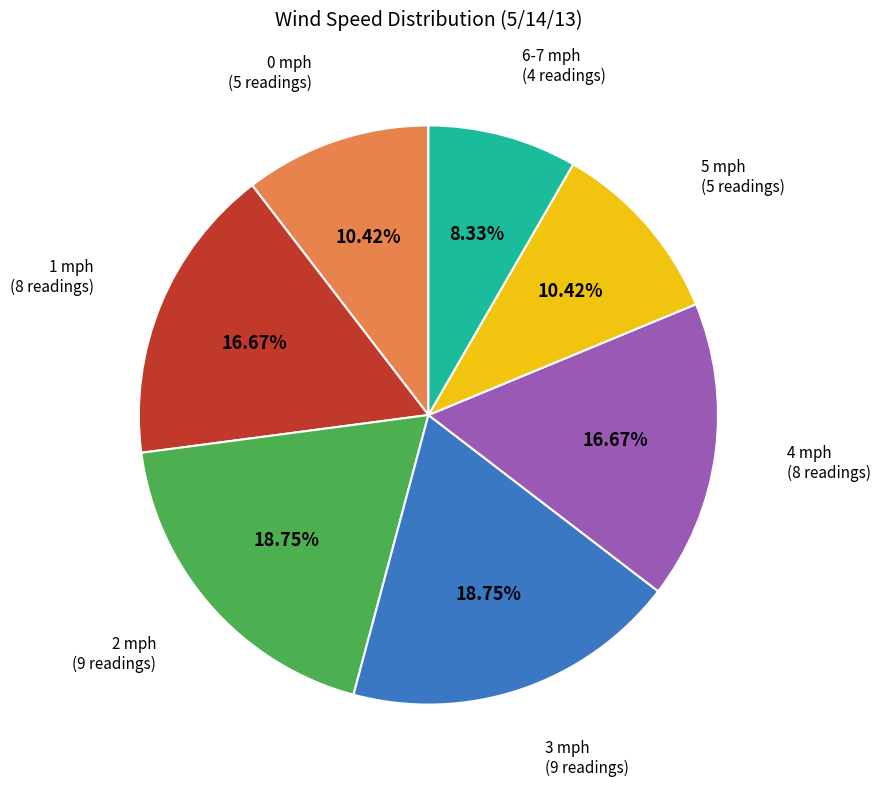

To the nearest percent, what percentage of the pie is 5 mph?

10%